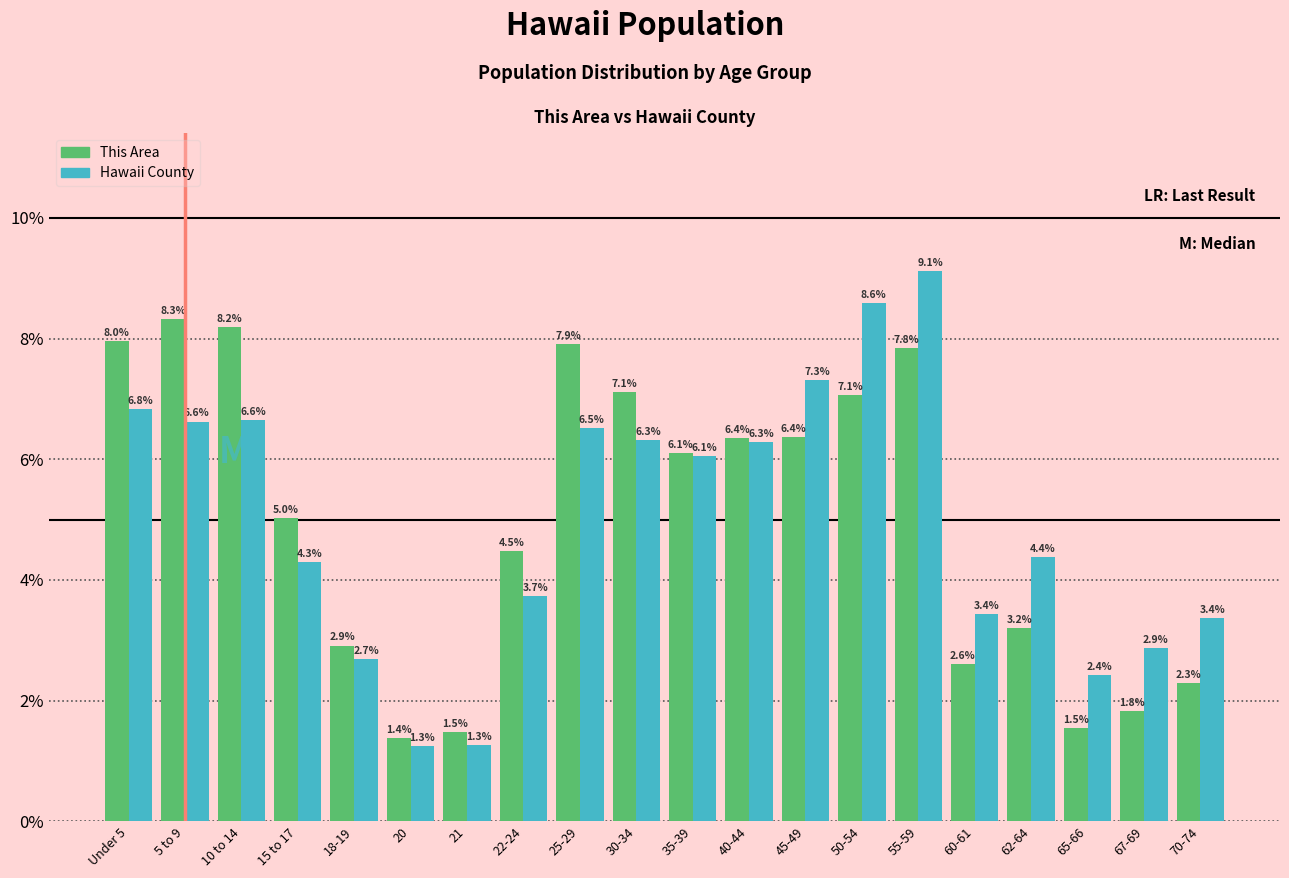

Reading right to left, list all the values displayed in this chart.

This Area: 70-74=2.3	67-69=1.8	65-66=1.5	62-64=3.2	60-61=2.6	55-59=7.8	50-54=7.1	45-49=6.4	40-44=6.4	35-39=6.1	30-34=7.1	25-29=7.9	22-24=4.5	21=1.5	20=1.4	18-19=2.9	15 to 17=5.0	10 to 14=8.2	5 to 9=8.3	Under 5=8.0
Hawaii County: 70-74=3.4	67-69=2.9	65-66=2.4	62-64=4.4	60-61=3.4	55-59=9.1	50-54=8.6	45-49=7.3	40-44=6.3	35-39=6.1	30-34=6.3	25-29=6.5	22-24=3.7	21=1.3	20=1.3	18-19=2.7	15 to 17=4.3	10 to 14=6.6	5 to 9=6.6	Under 5=6.8